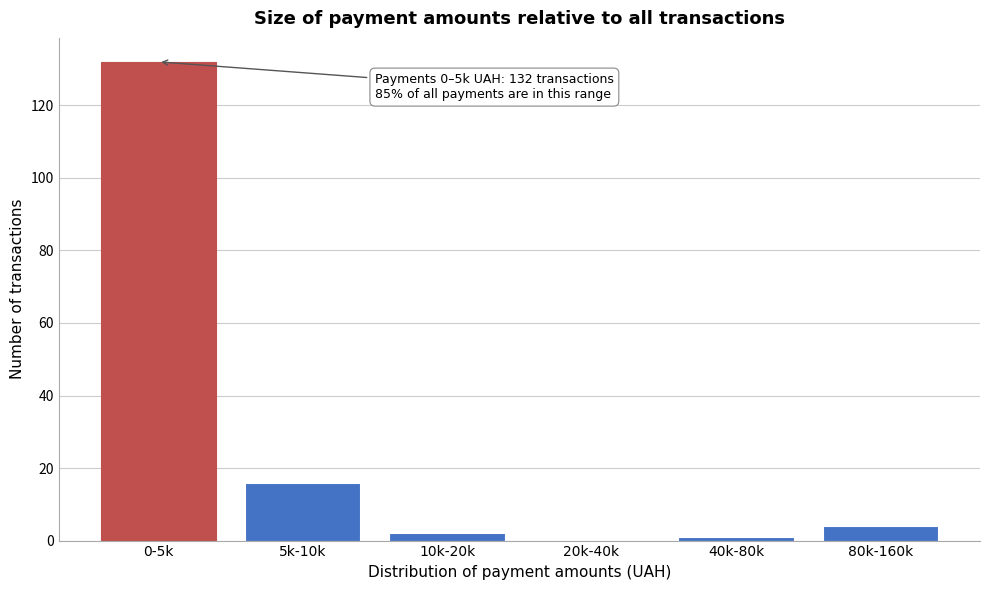

Reading left to right, transcribe all the data shown in this chart.

0-5k=132	5k-10k=16	10k-20k=2	20k-40k=0	40k-80k=1	80k-160k=4